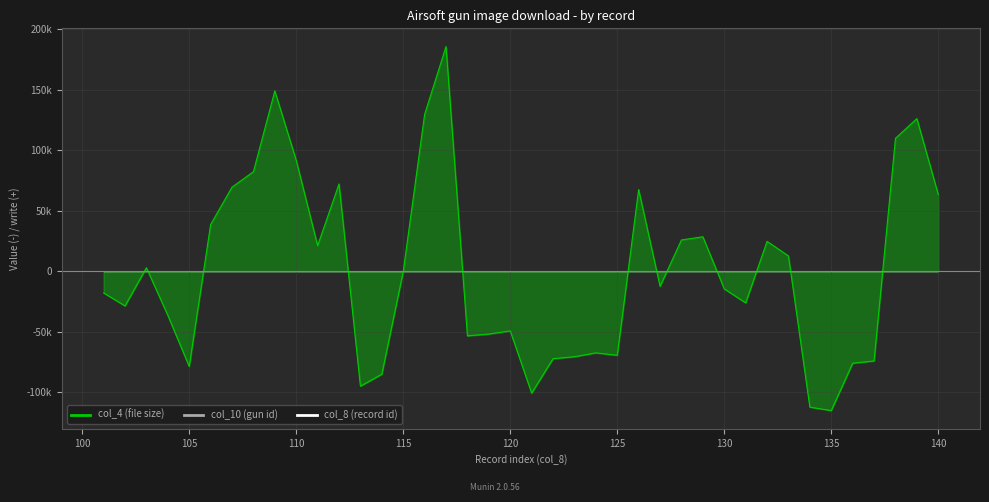

Is it true that the value at 33 is 5.9?

False